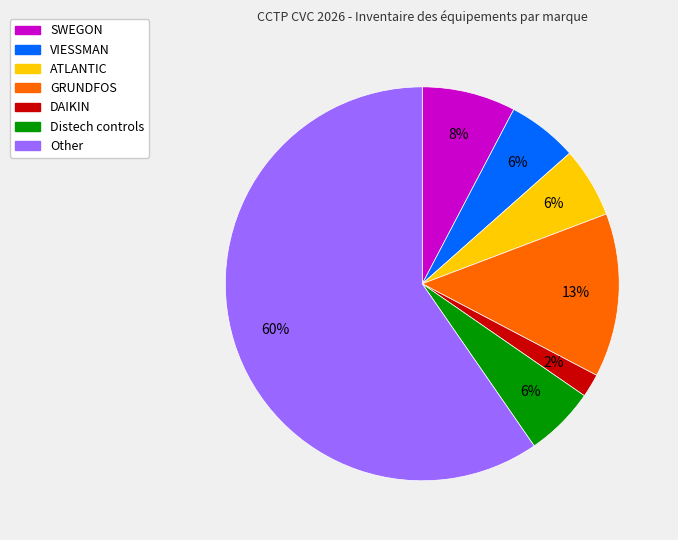

The SWEGON slice represents 1% of the pie. True or false?

False